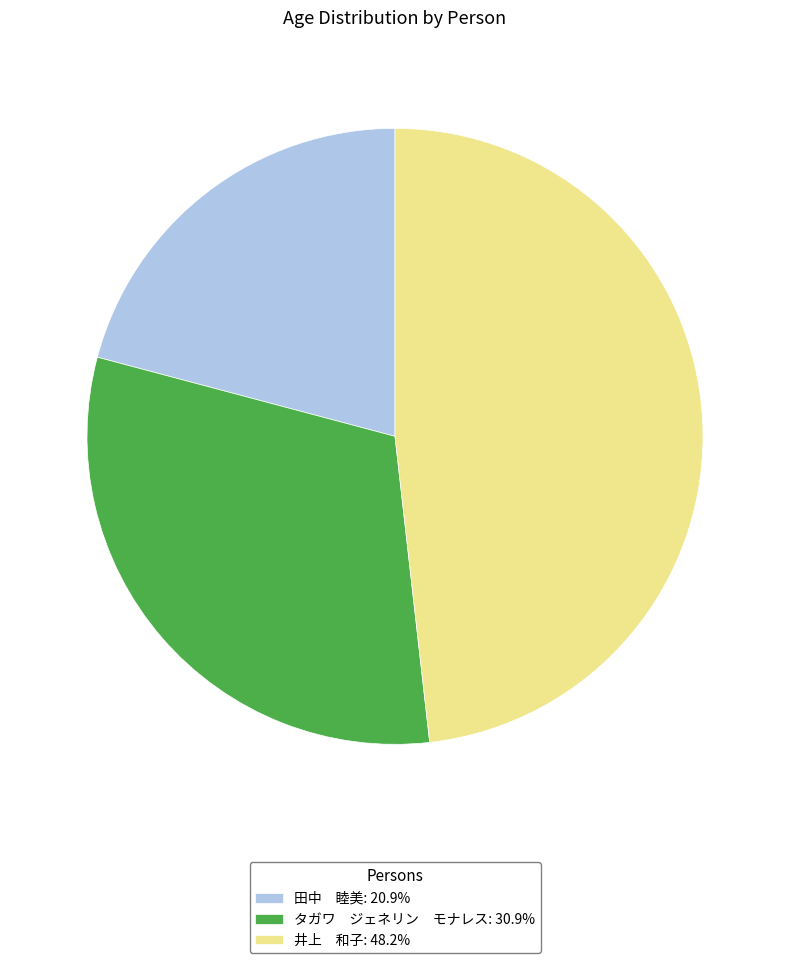

How many slices are in this pie chart?

3